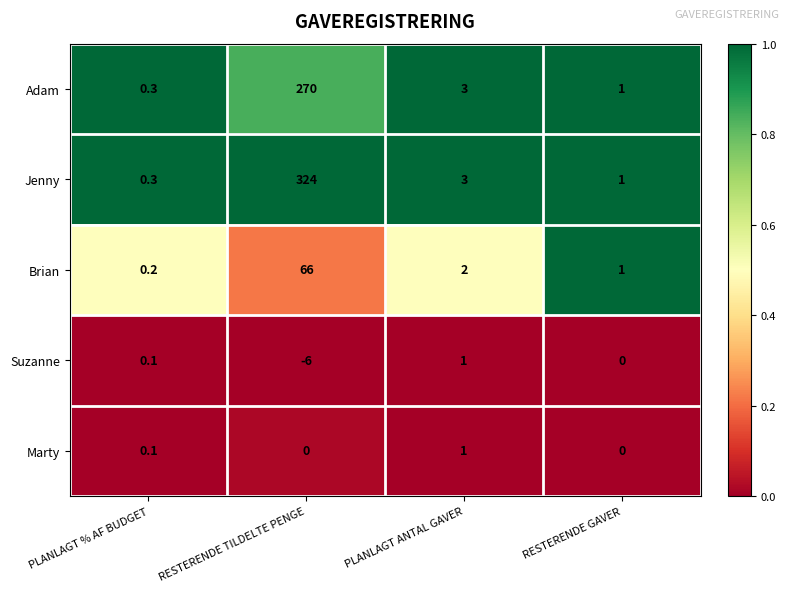

Rank the categories by Jenny value from highest to lowest.

RESTERENDE TILDELTE PENGE, PLANLAGT ANTAL GAVER, RESTERENDE GAVER, PLANLAGT % AF BUDGET